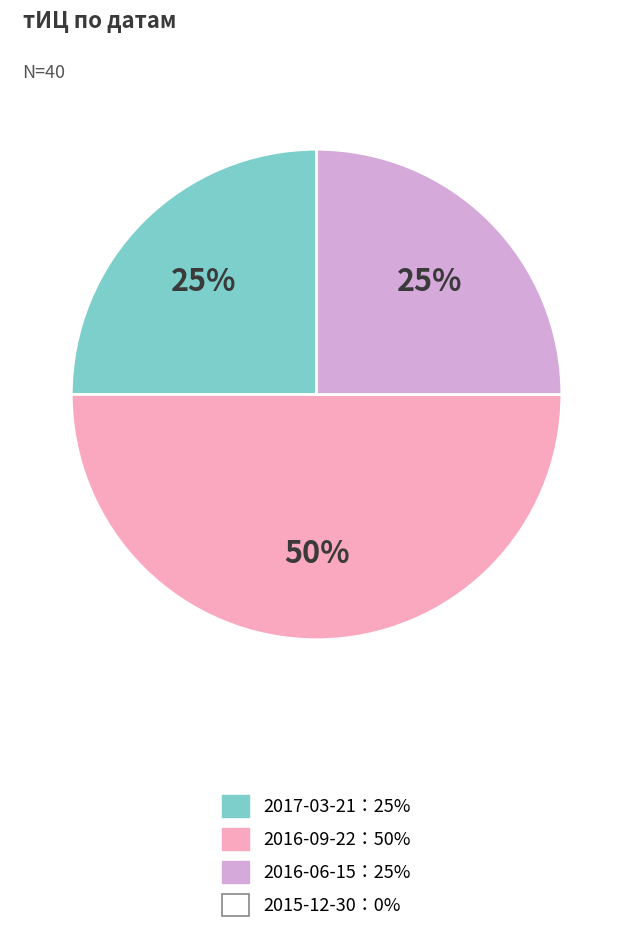

To the nearest percent, what is the average slice percentage?

33%